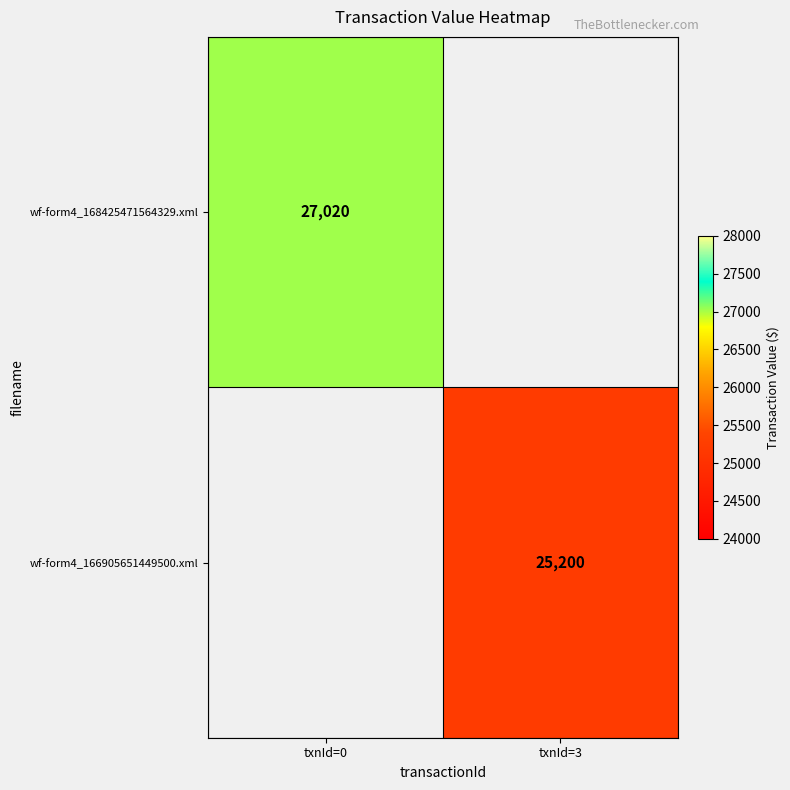

How many series are shown in this chart?

2